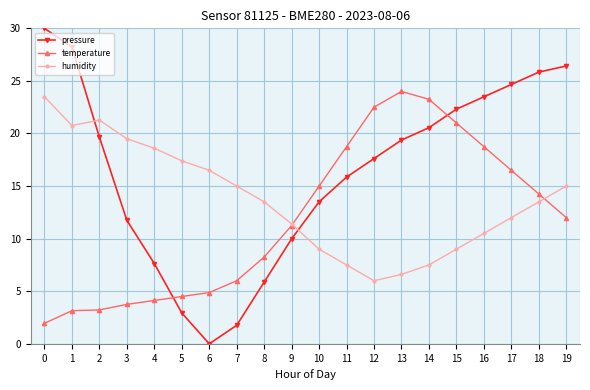

The value of temperature at 18 is 14.3. True or false?

True